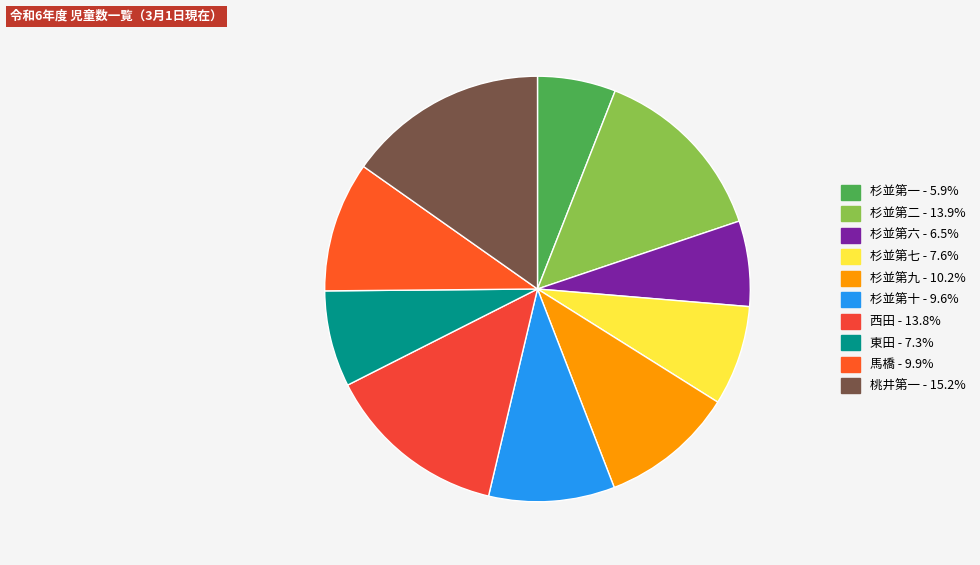

Do 杉並第六 and 杉並第十 together represent more than half of the pie?

No